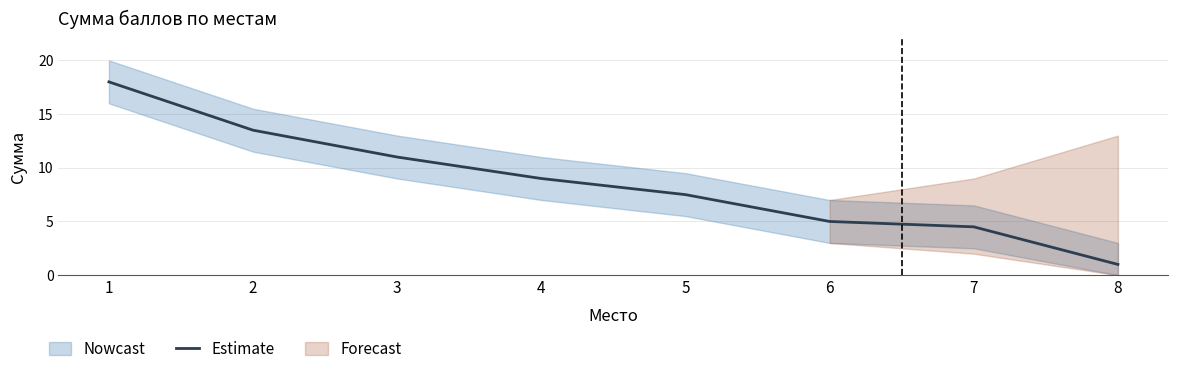

Is it true that the value at 3 is 7.0?

False